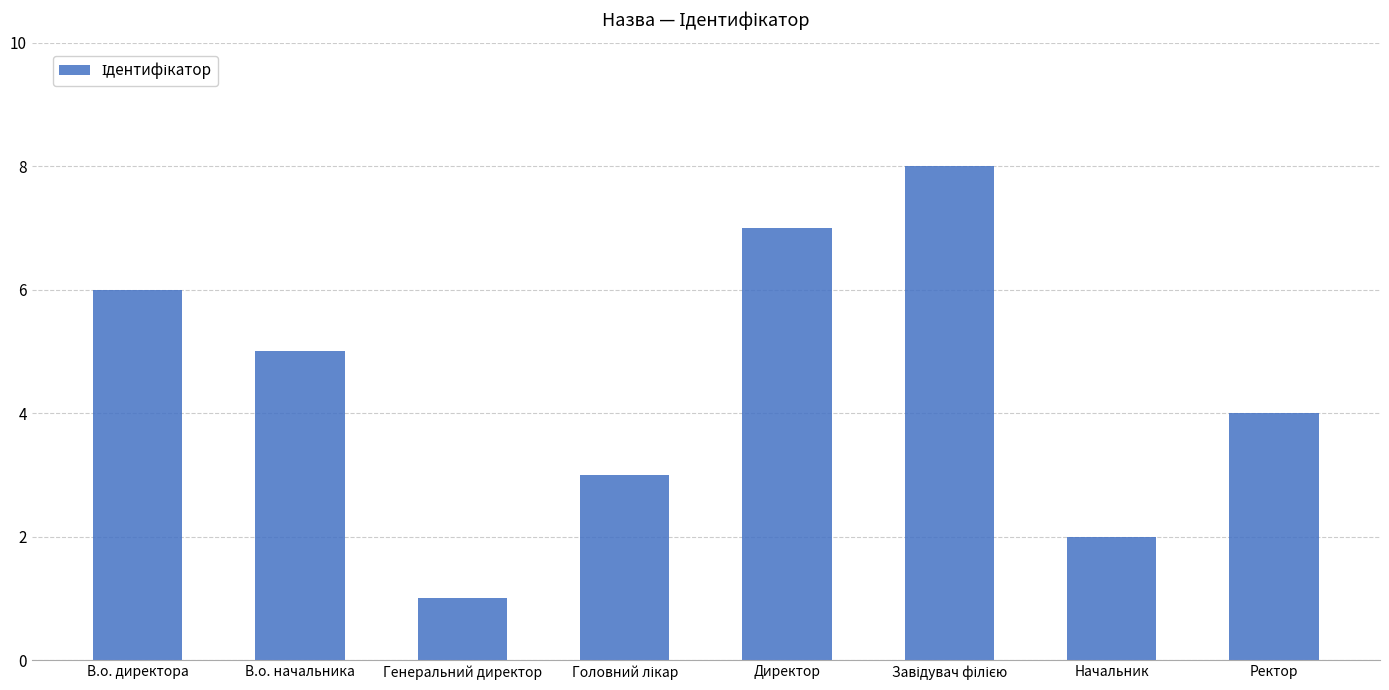

How many values are below 5?

4